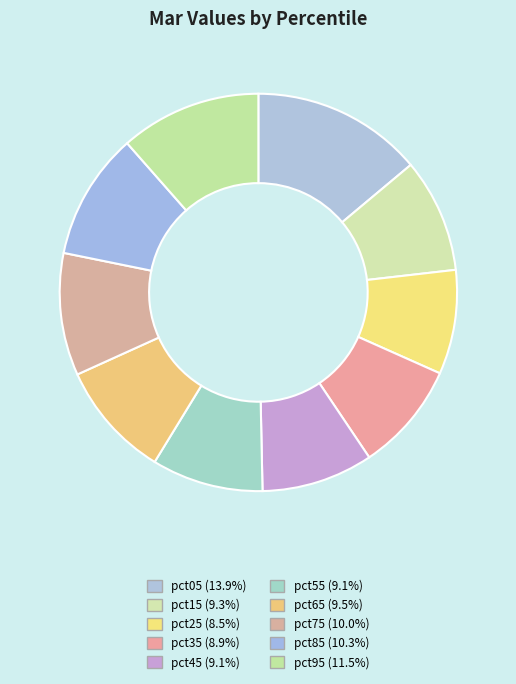

Is there any slice that represents more than half of the pie?

No